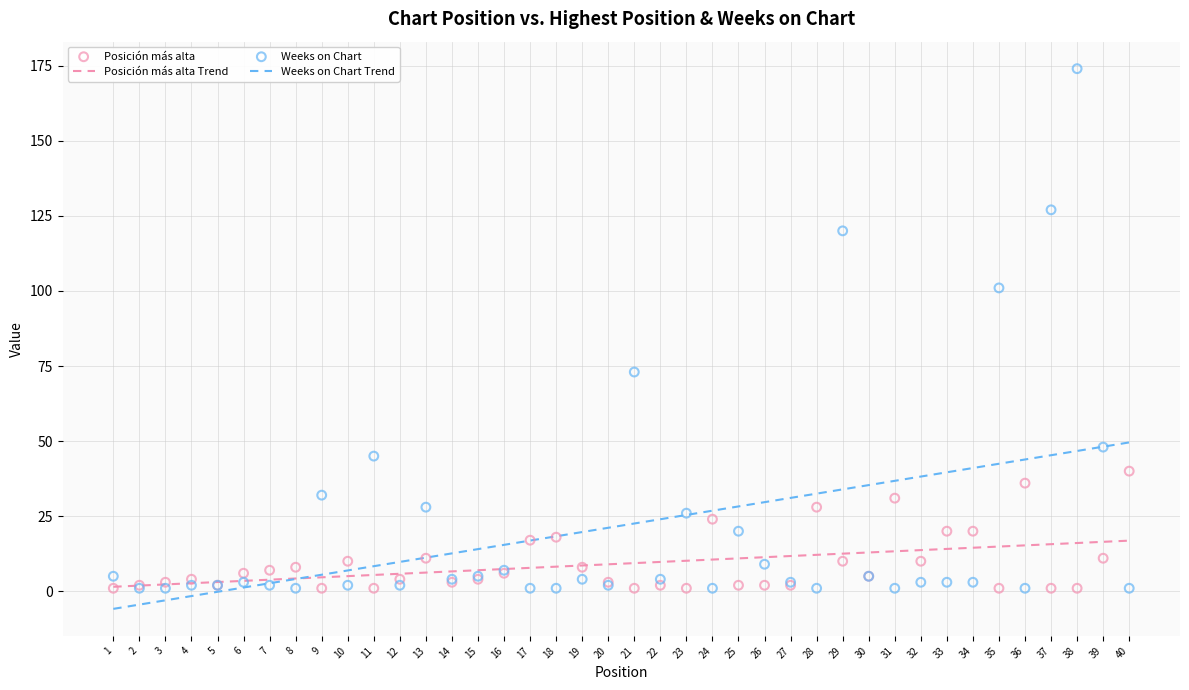

At how many categories does at least one series exceed 69?

5